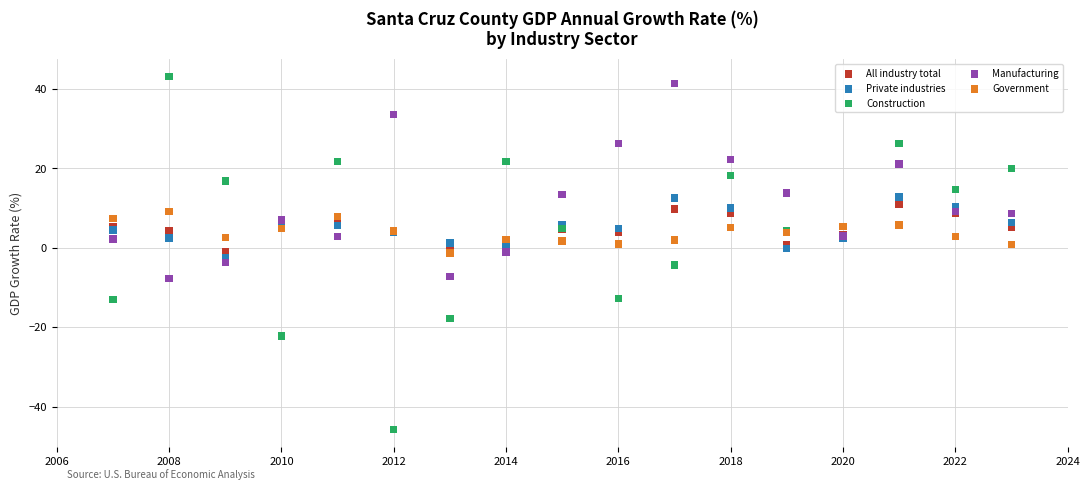

What are all the series names shown in the legend?

All industry total, Private industries, Construction, Manufacturing, Government